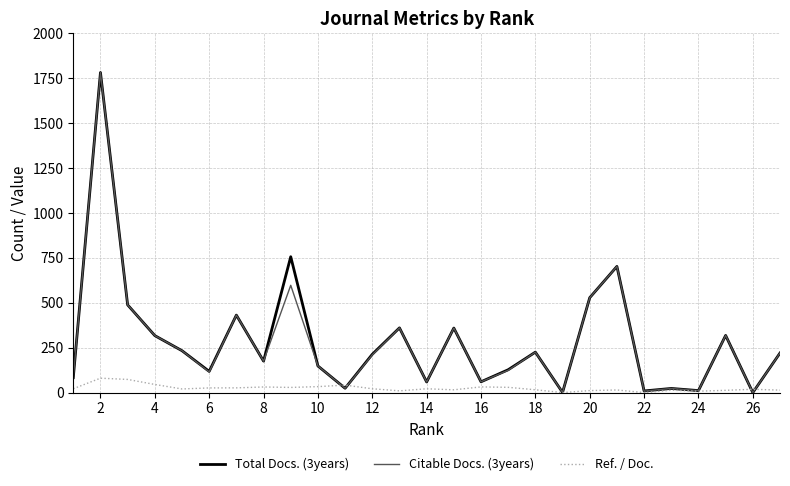

What is the maximum value shown in the chart?

1781.0